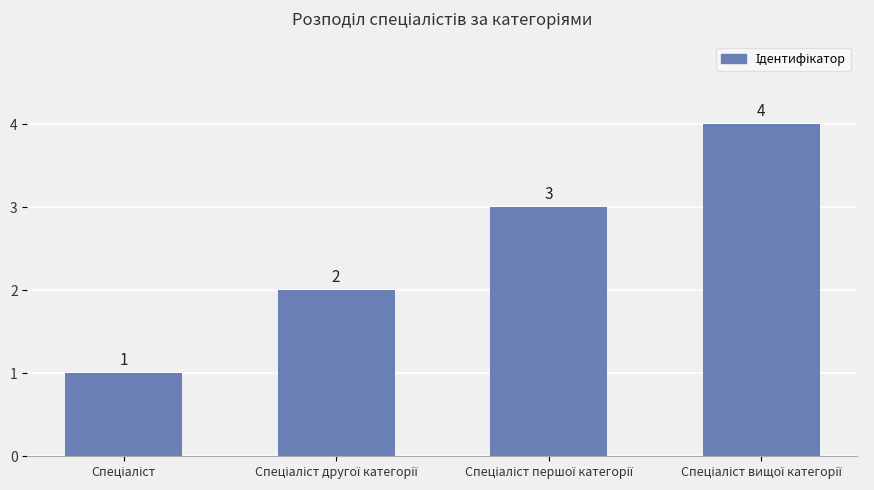

How many categories are shown in the chart?

4